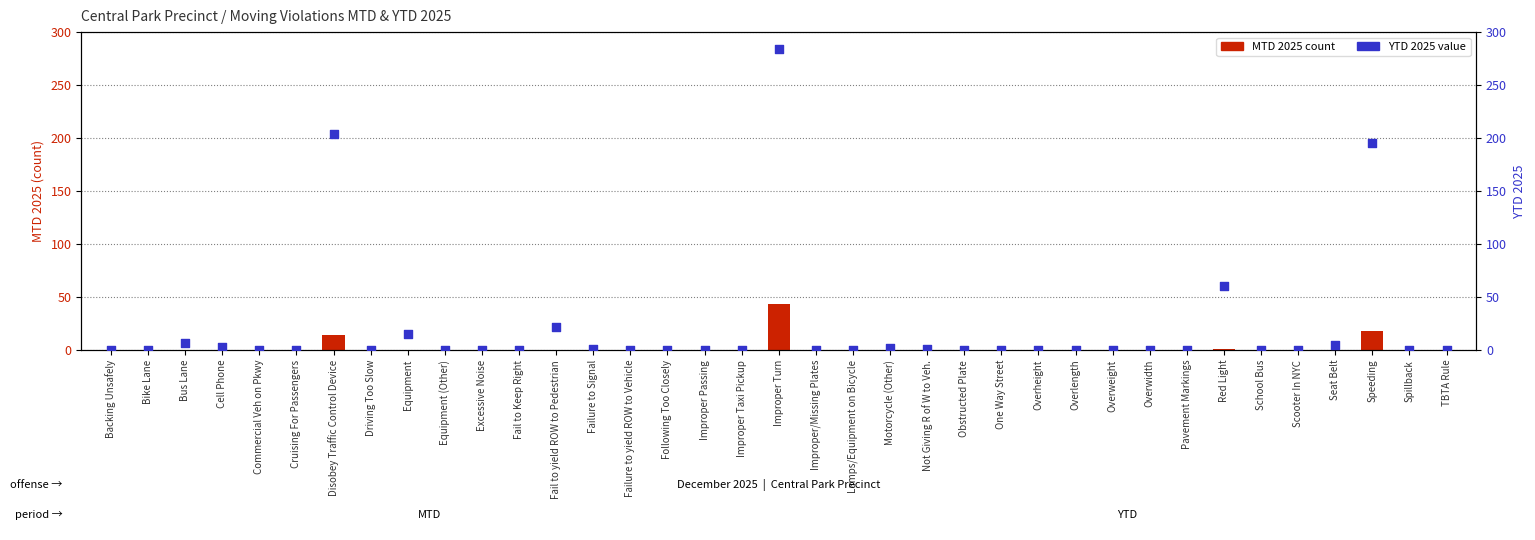

Which series reaches the minimum Y coordinate?

MTD 2025